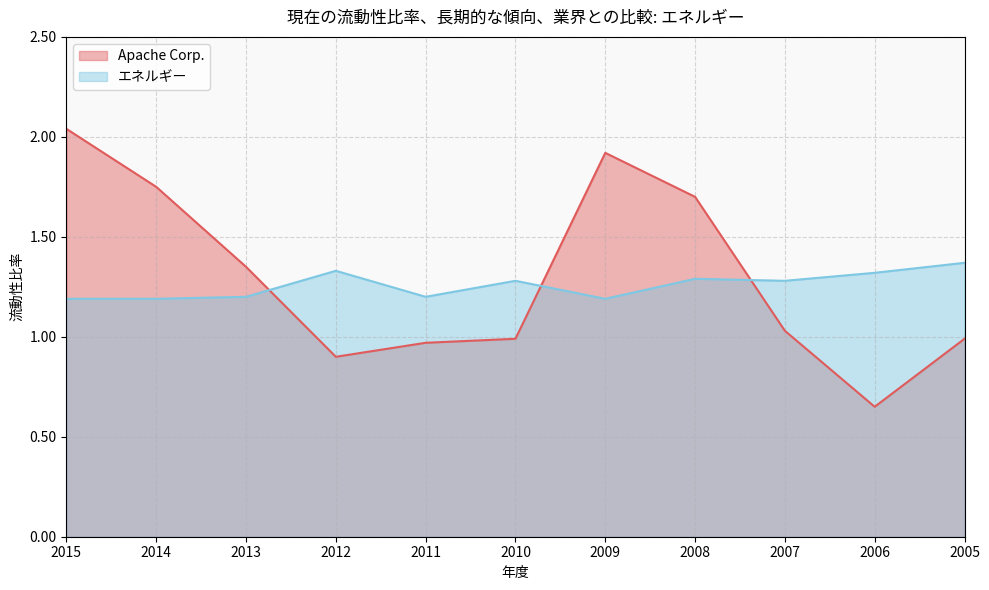

What is the approximate value of エネルギー at 2006?

1.3